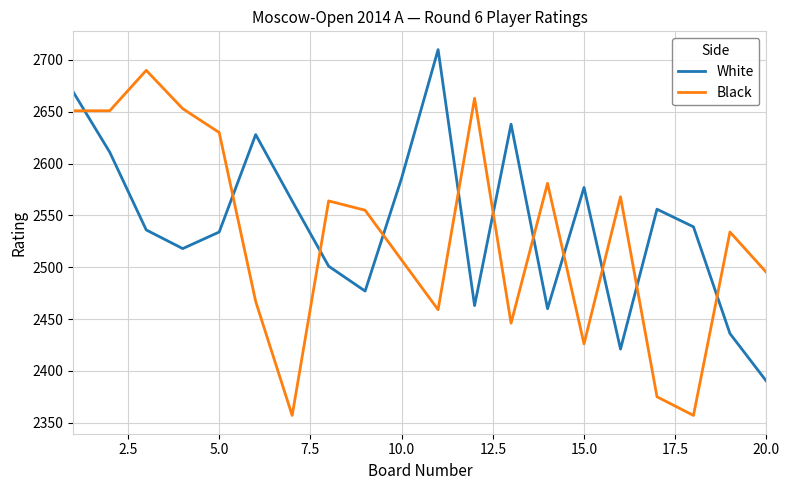

How many values in the White series are below 2539?

10